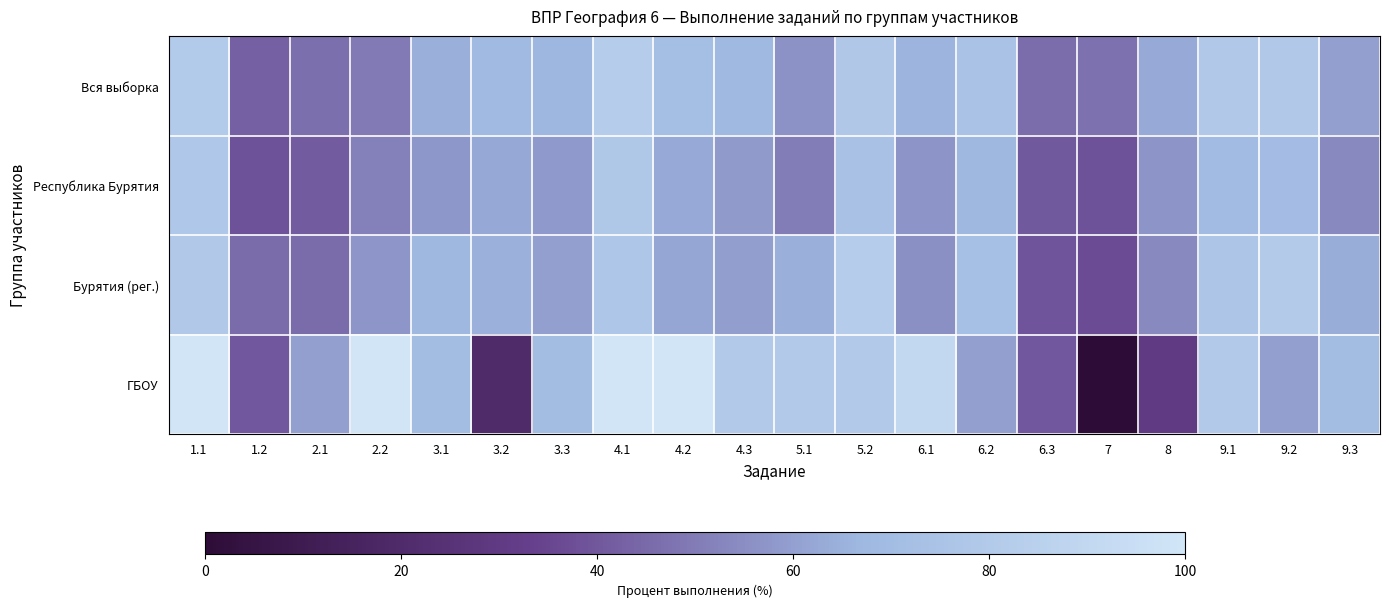

Count the number of data series in this chart.

4